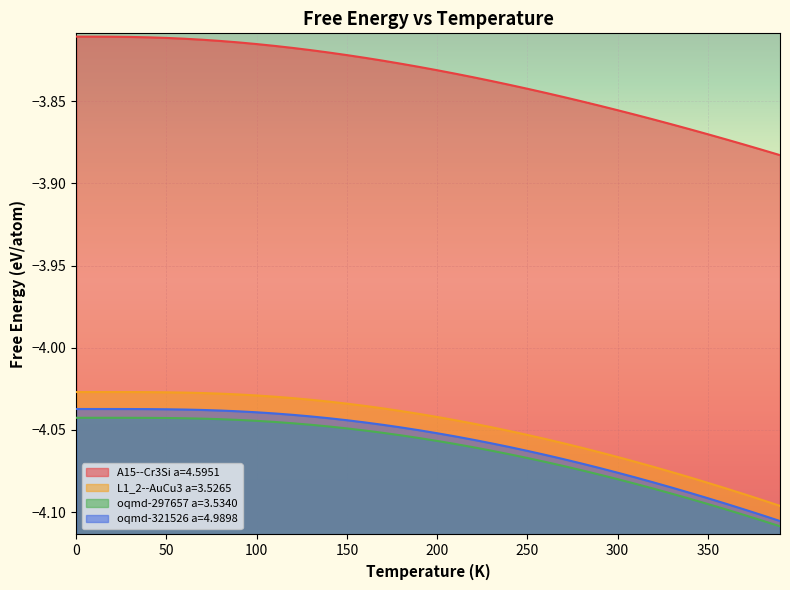

Rank the categories by oqmd-321526 a=4.9898 value from highest to lowest.

0.0, 10.0, 20.0, 30.0, 40.0, 50.0, 60.0, 70.0, 80.0, 90.0, 100.0, 110.0, 120.0, 130.0, 140.0, 150.0, 160.0, 170.0, 180.0, 190.0, 200.0, 210.0, 220.0, 230.0, 240.0, 250.0, 260.0, 270.0, 280.0, 290.0, 300.0, 310.0, 320.0, 330.0, 340.0, 350.0, 360.0, 370.0, 380.0, 390.0